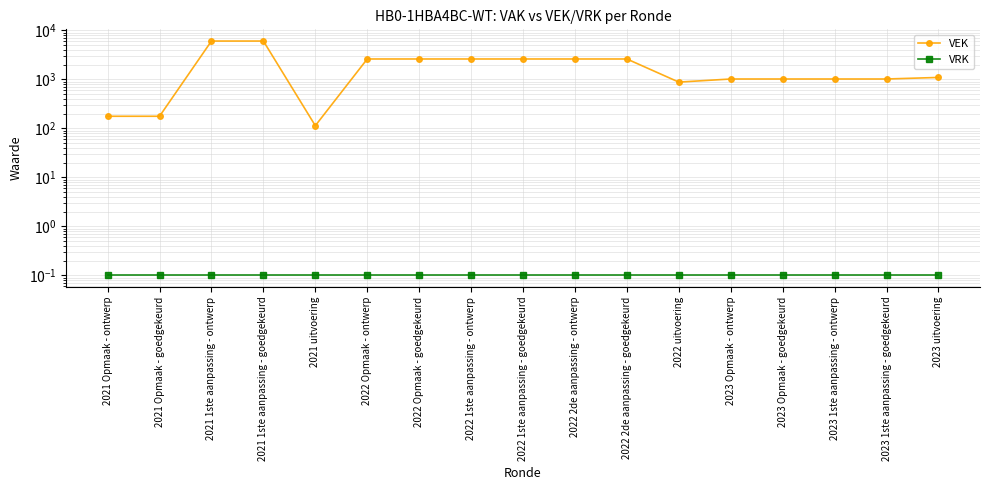

Reading left to right, transcribe all the data shown in this chart.

VEK: 176.0	176.0	6036.0	6036.0	113.0	2597.0	2597.0	2597.0	2597.0	2597.0	2597.0	876.0	1014.0	1014.0	1014.0	1014.0	1091.0
VRK: 0.1	0.1	0.1	0.1	0.1	0.1	0.1	0.1	0.1	0.1	0.1	0.1	0.1	0.1	0.1	0.1	0.1